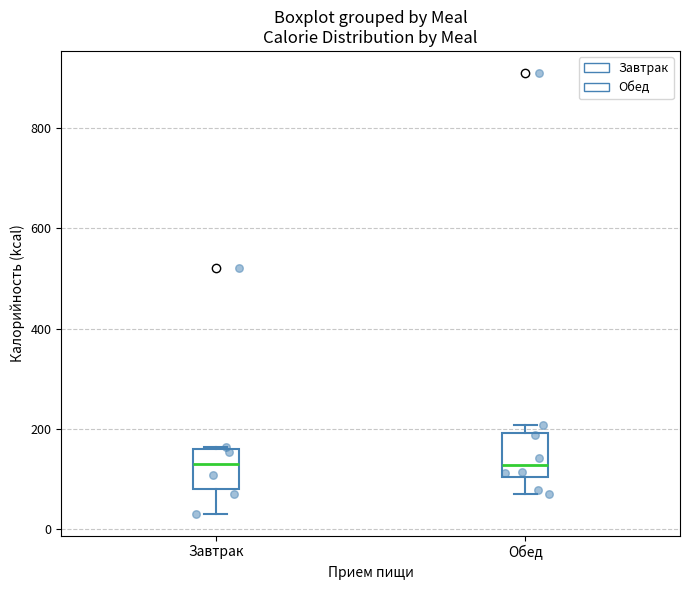

Where is the lower edge of the box for Завтрак on the y-axis? The values are not printed on the chart, so give them approximately, as read against the axis.

80